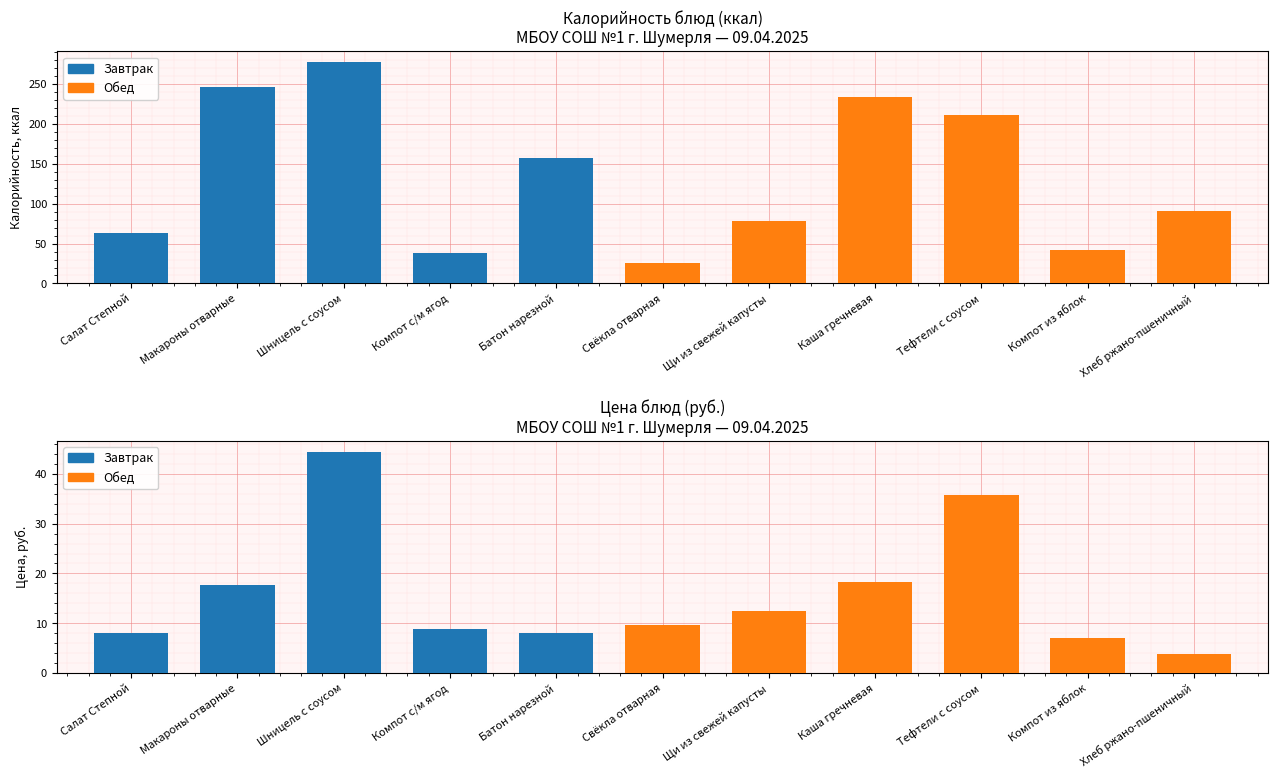

Where is Цена nearest to the value 24?

Каша гречневая